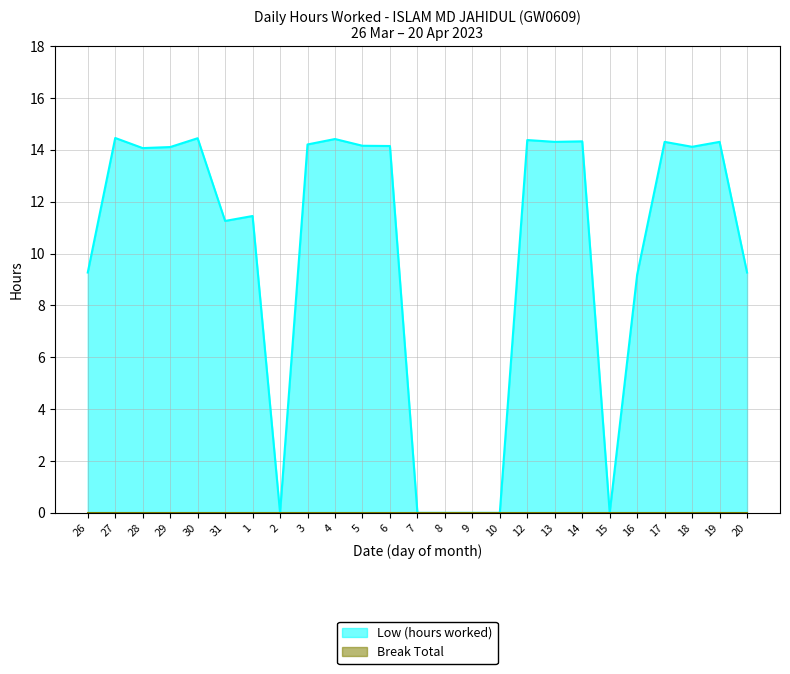

At which category does the chart reach its minimum across all series?

2